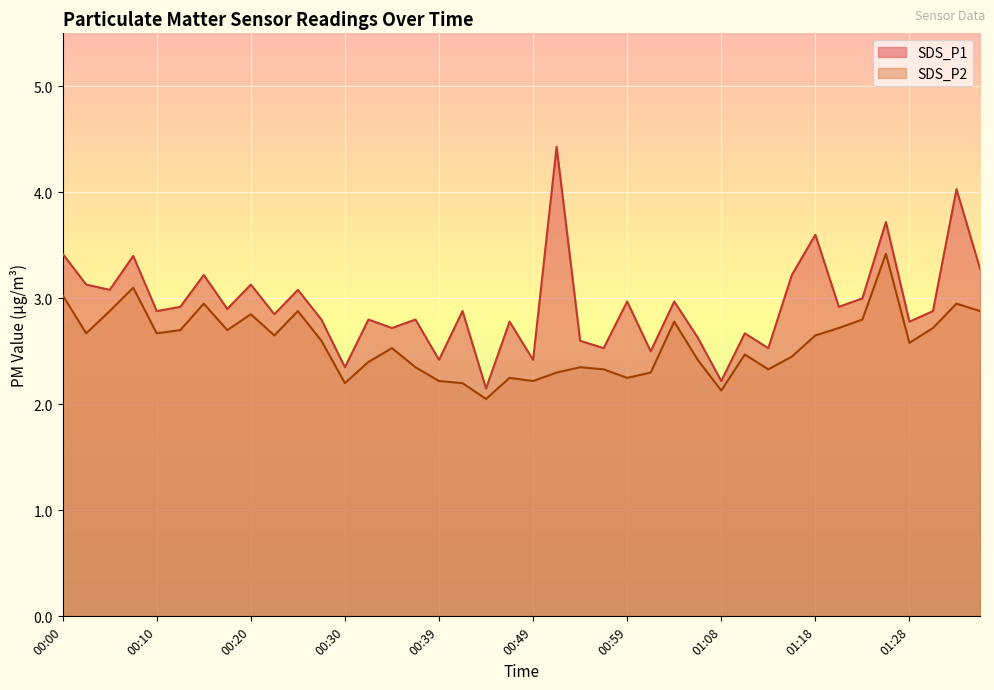

Does the chart display data point markers on the line(s)?

No